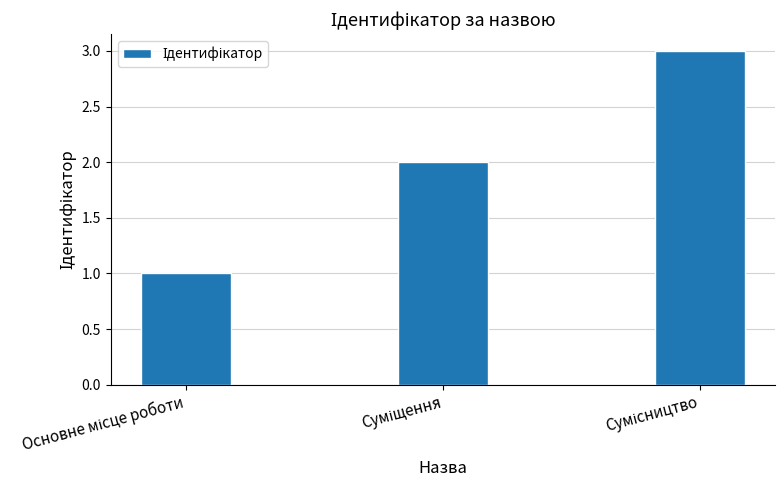

What is the maximum value shown in the chart?

3